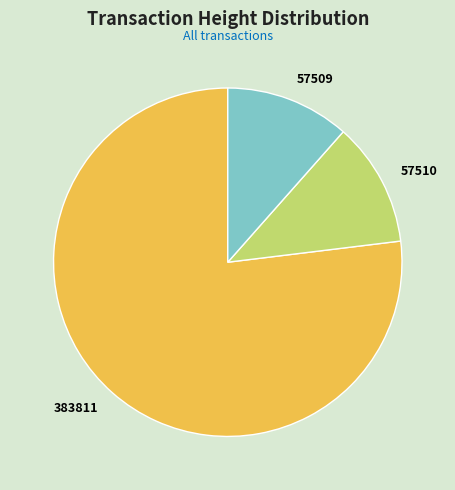

The 57510 slice represents 12% of the pie. True or false?

True